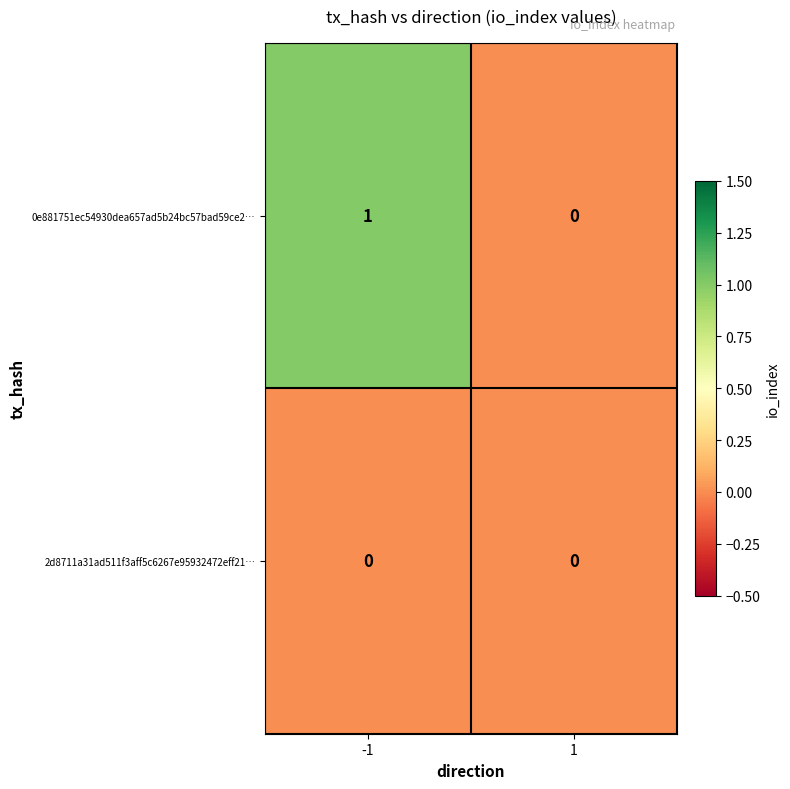

The 0e881751ec54930dea657ad5b24bc57bad59ce2… series shows 0 at 1. True or false?

True